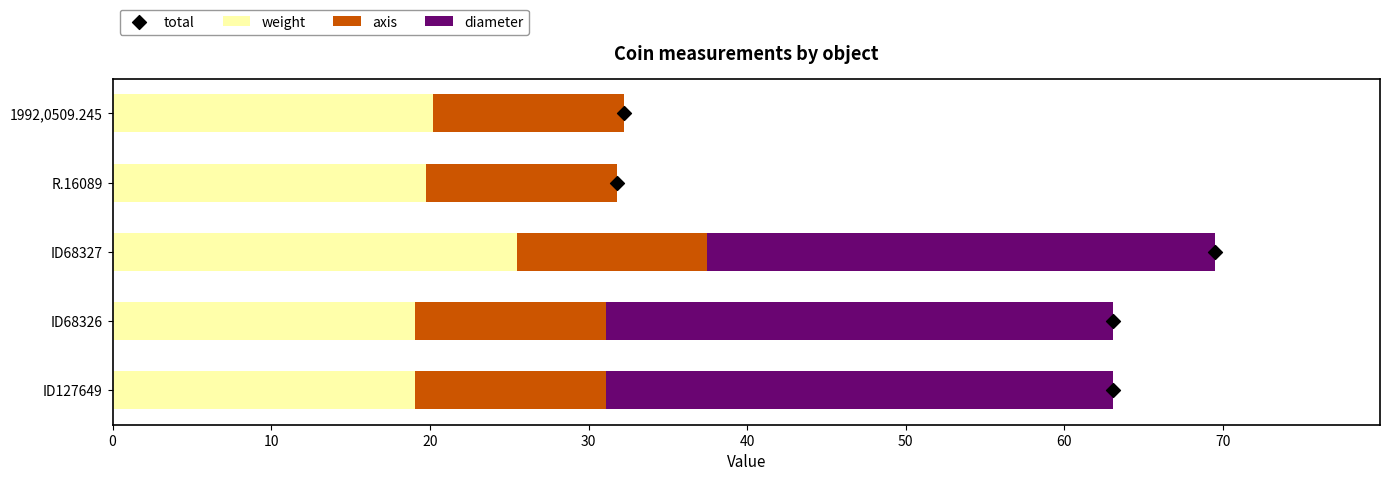

Which series has the widest spread of Y values?

diameter